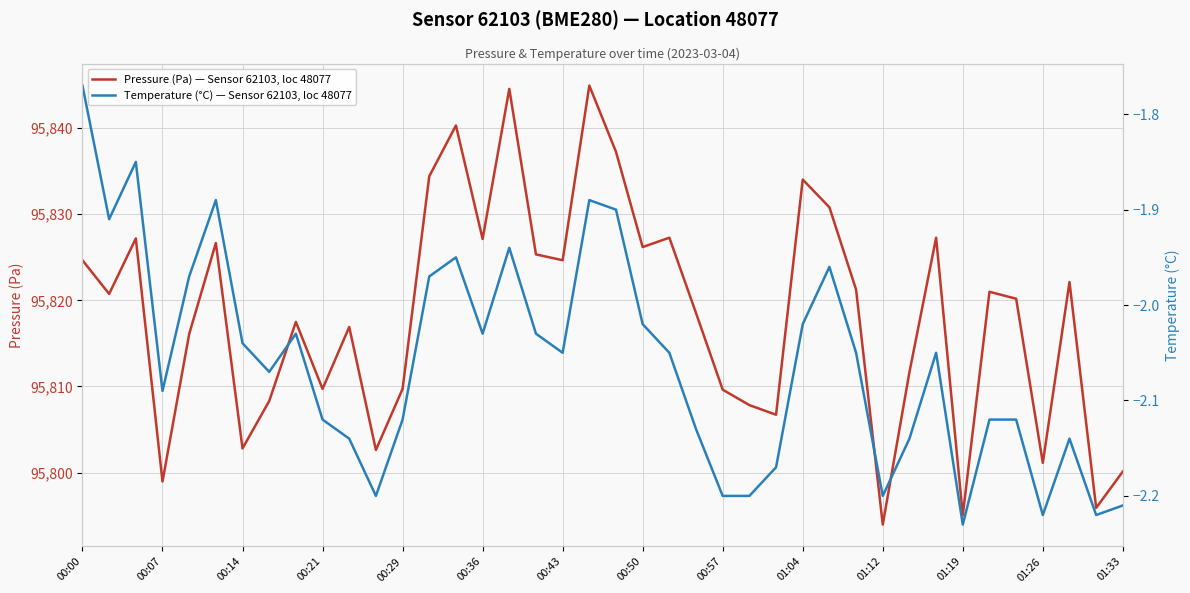

How many values in the Temperature (°C) — Sensor 62103, loc 48077 series are below -2?

29